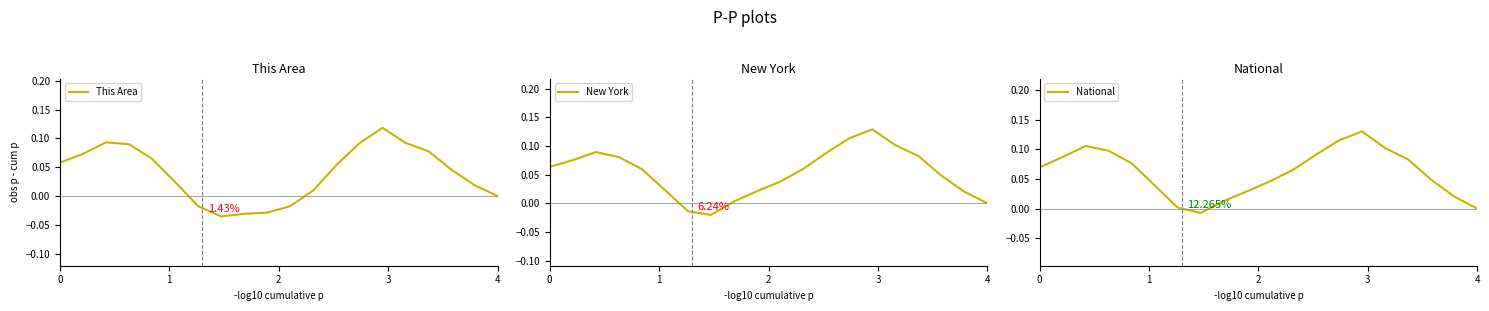

In New York, how many points are lower than both neighbors (excluding endpoints)?

1